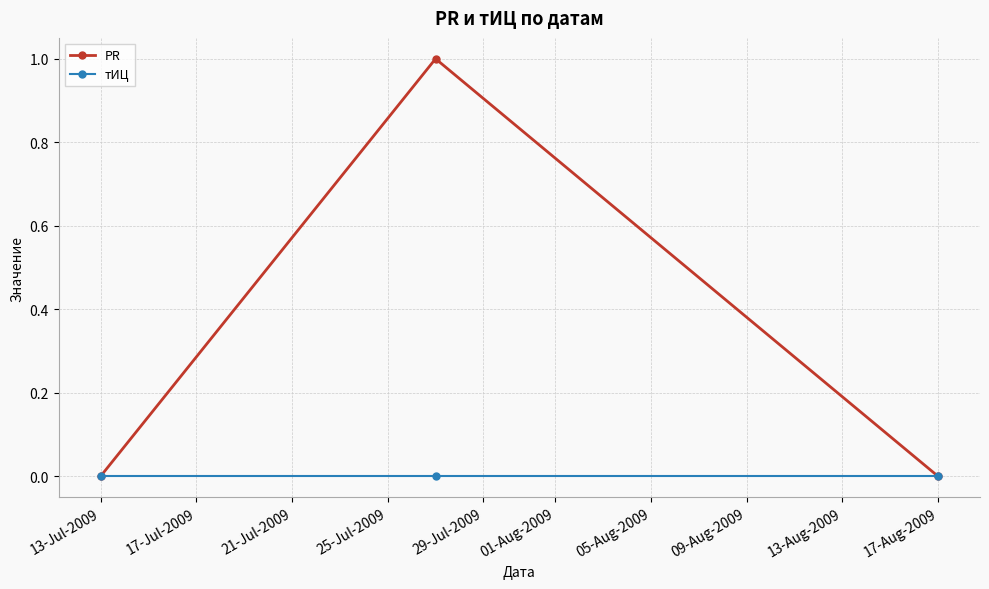

What is the sum of all PR values?

1